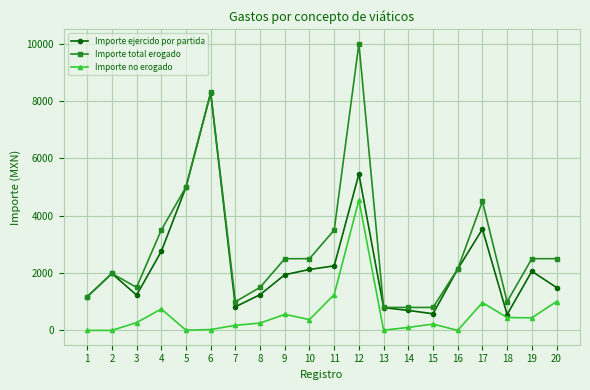

True or false: Importe no erogado and Importe total erogado intersect in this chart.

False